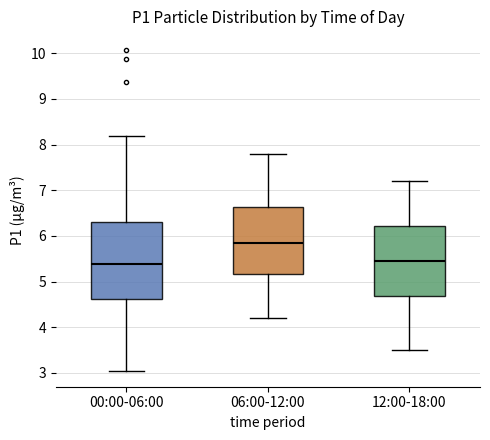

Reading left to right, read every box against the y-axis: the position of its median line, the range the box covers, and the ends of its whiskers. The values are not printed on the chart, so give them approximately, as read against the axis.

00:00-06:00: median 5.4, box 4.6 to 6.3, whiskers 3.1 to 8.2
06:00-12:00: median 5.9, box 5.2 to 6.6, whiskers 4.2 to 7.8
12:00-18:00: median 5.5, box 4.7 to 6.2, whiskers 3.5 to 7.2